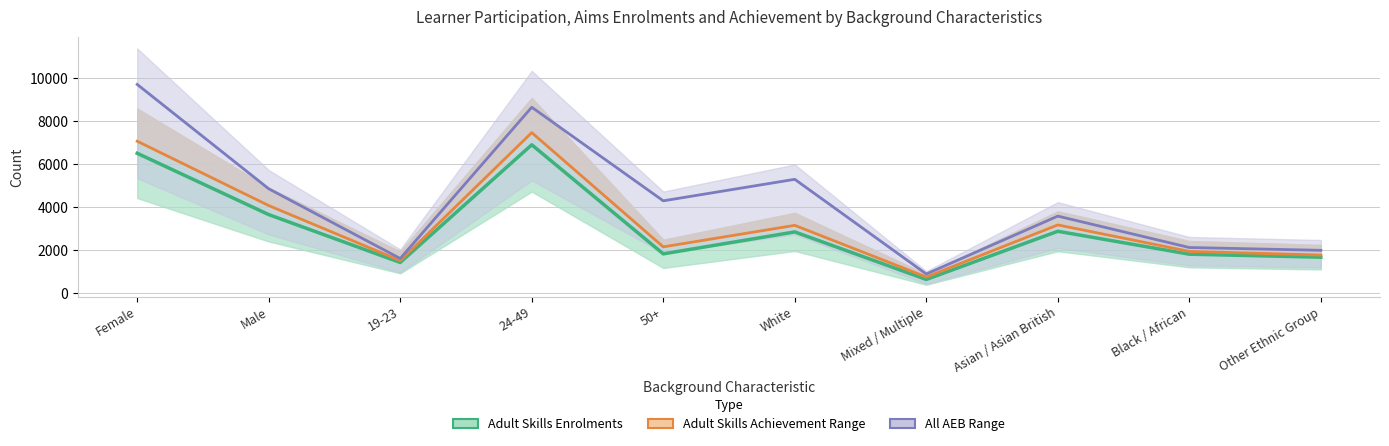

What is the difference between the maximum and minimum values in the Adult Skills Achievement series?

6710